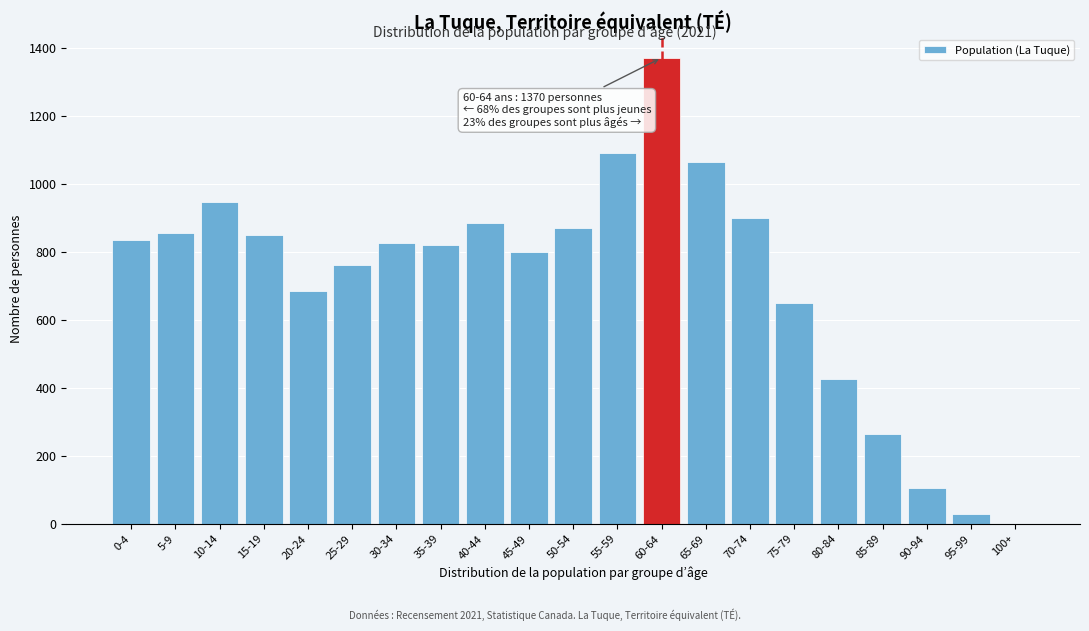

What is the sum of all values?

15030